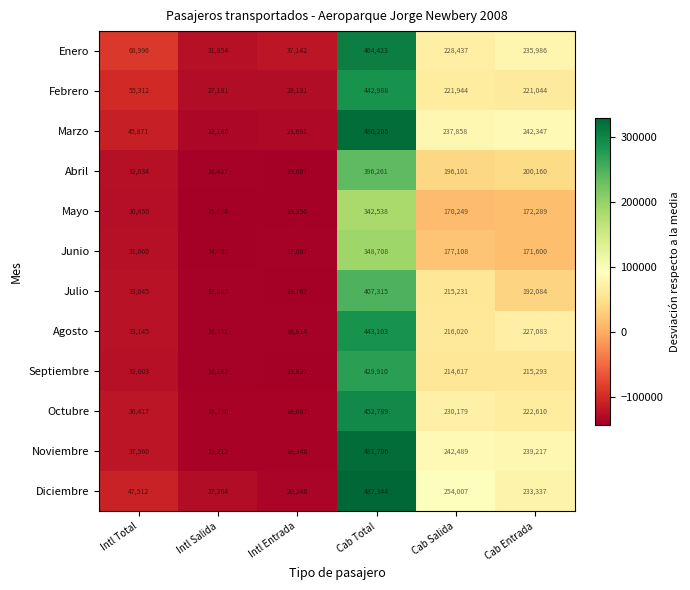

Is it true that Marzo equals 22180 at Intl Salida?

True